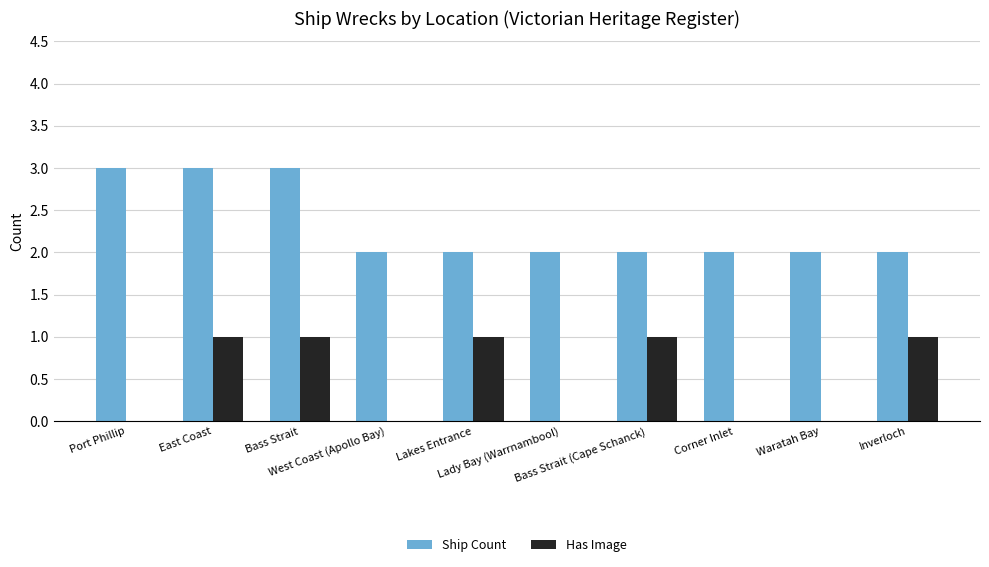

Count the Ship Count values in the range 2 to 3.

10